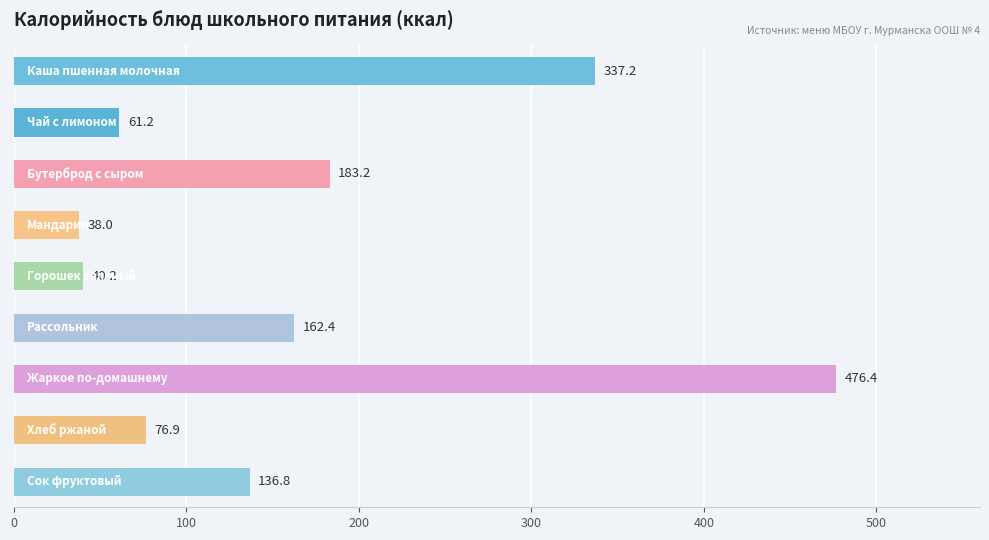

What is the value of the 3rd bar from the top?

183.2